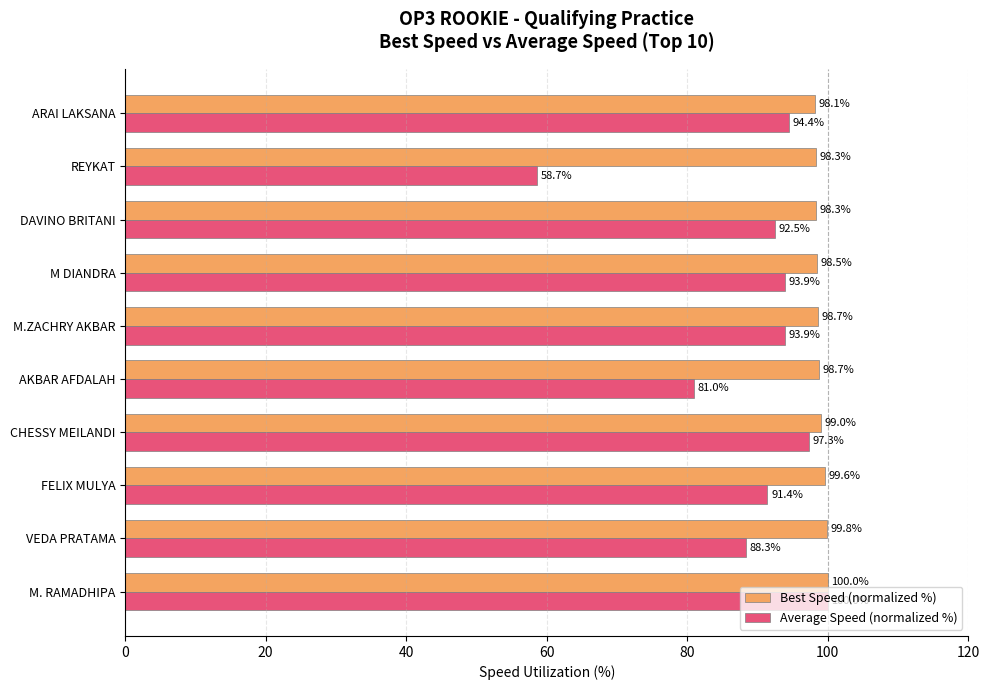

Which series has the largest range (max minus min)?

Average Speed (normalized %)